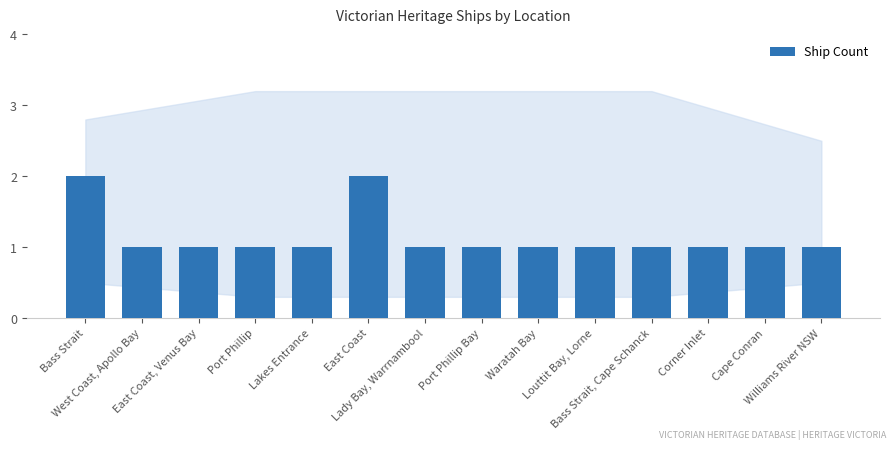

What is the sum of all values?

16